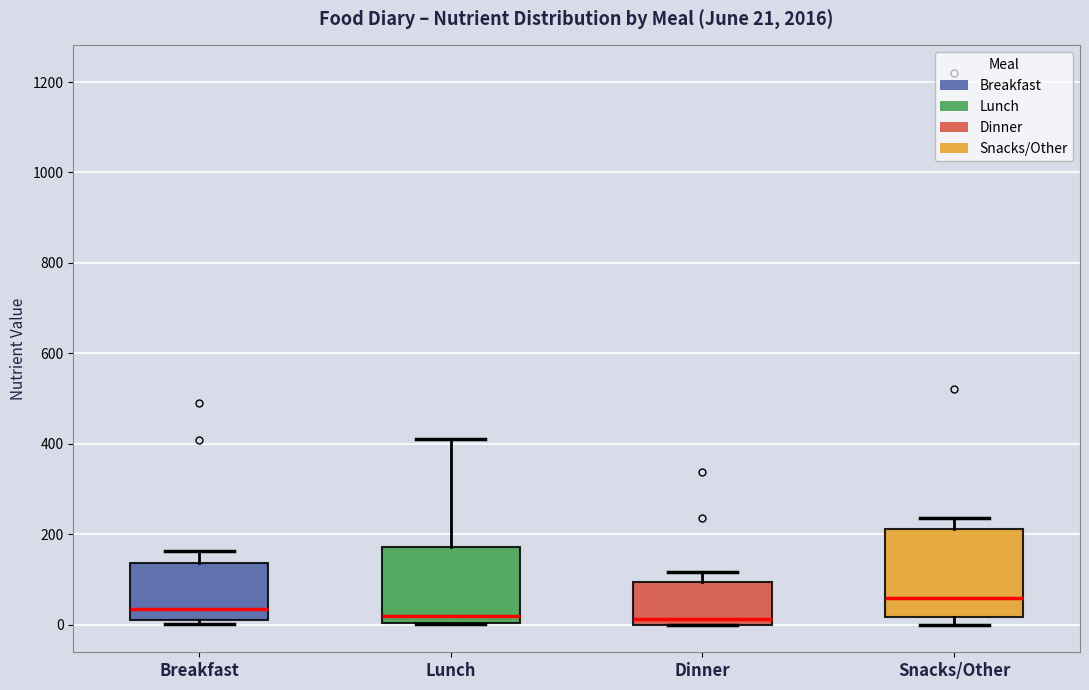

Which box has the highest median line?

Snacks/Other